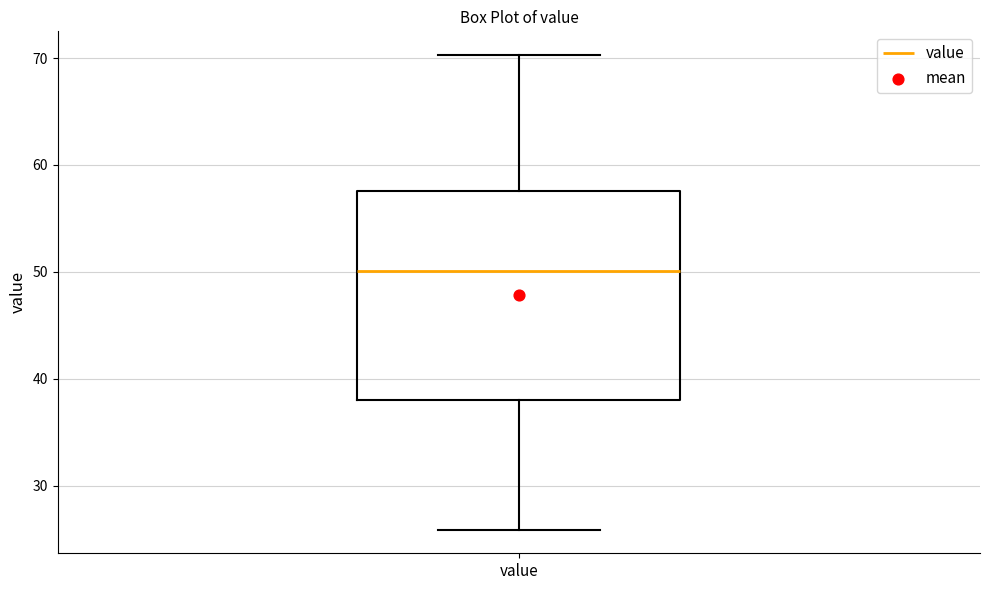

Read this box plot against the y-axis: the position of the median line, the range covered by the box, and the ends of both whiskers. The values are not printed on the chart, so give them approximately, as read against the axis.

median 50, box 38 to 58, whiskers 26 to 70